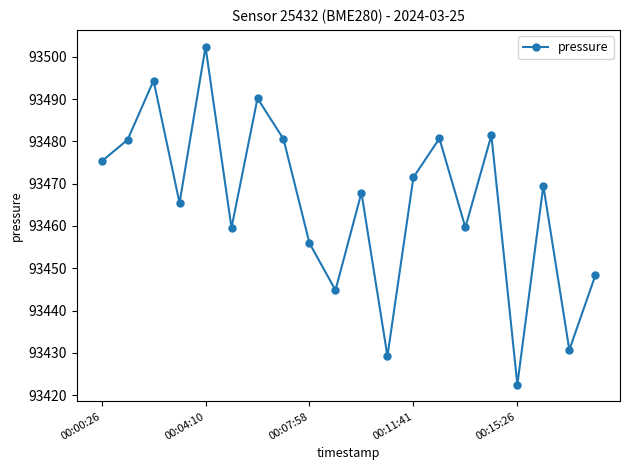

What is the value of the 10th point from the left?

93444.8